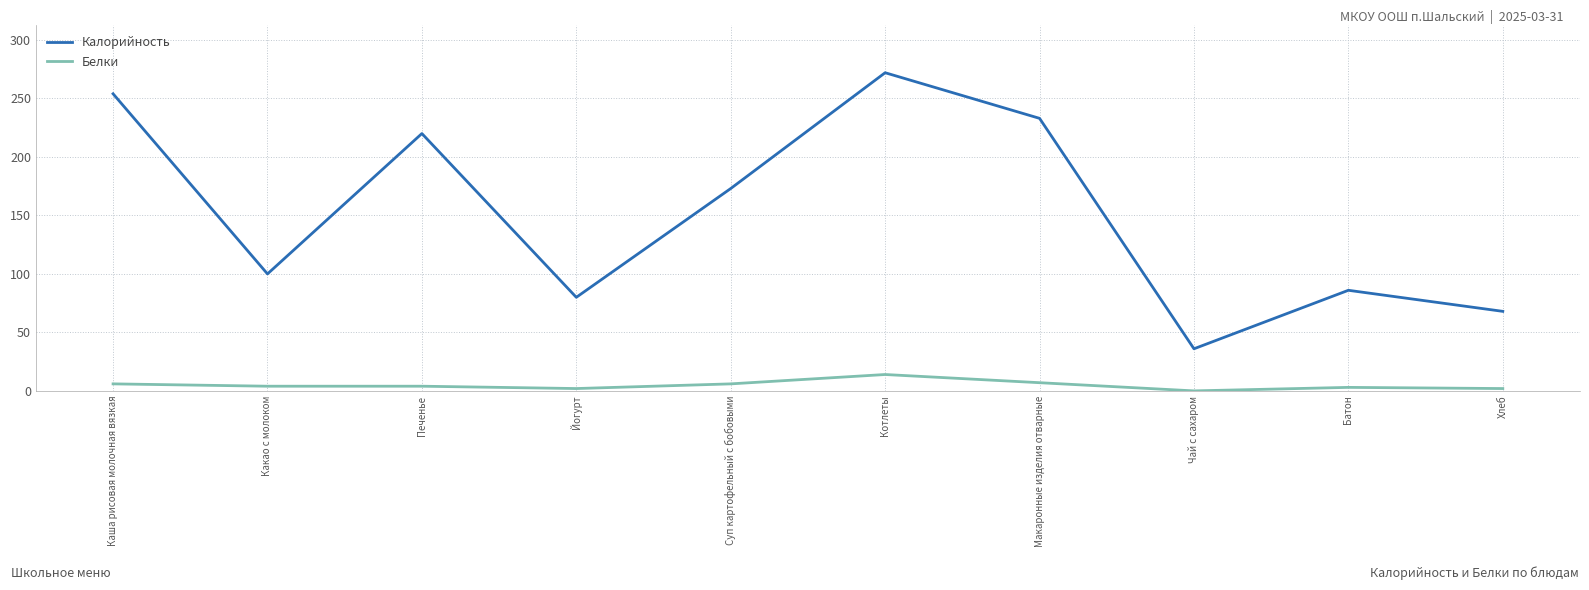

At which label does Калорийность reach its minimum?

Чай с сахаром